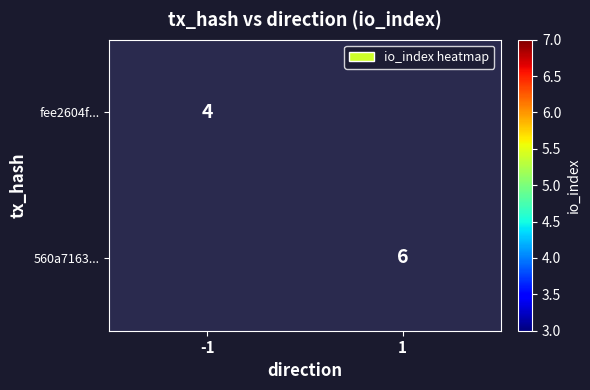

The value of 560a7163... at 1 is 10. True or false?

False